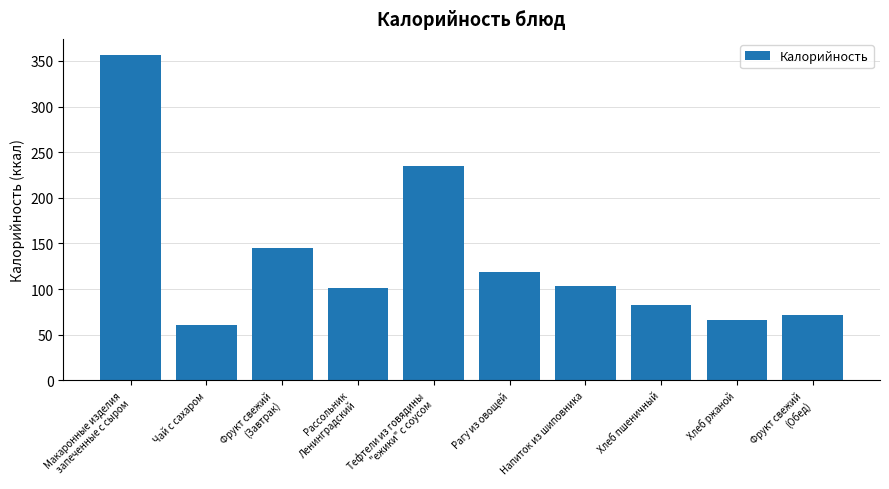

What is the label of the 1st bar from the right?

Фрукт свежий
(Обед)